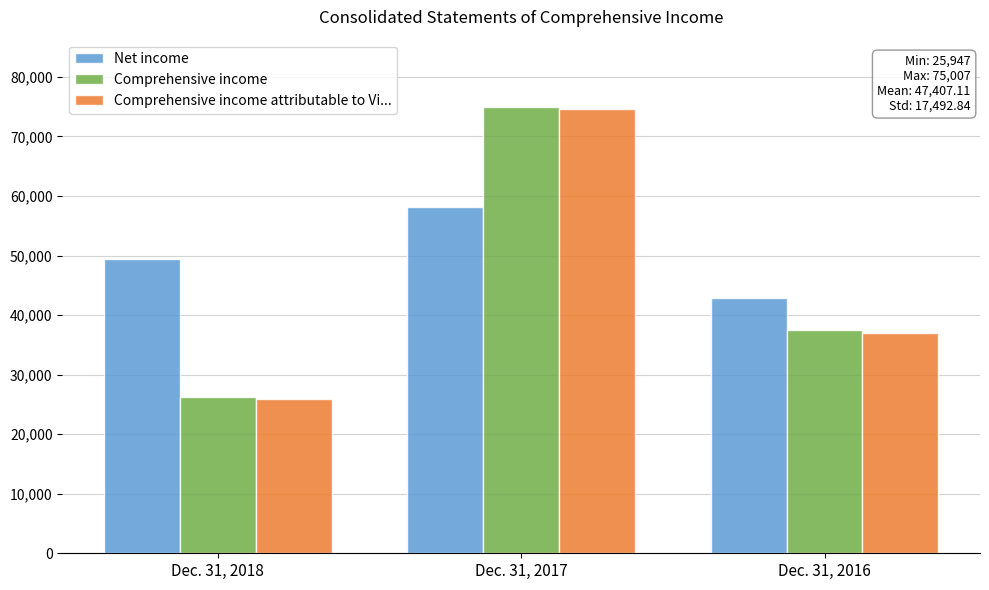

Which series changed the most between Dec. 31, 2017 and Dec. 31, 2016?

Comprehensive income attributable to Vi...